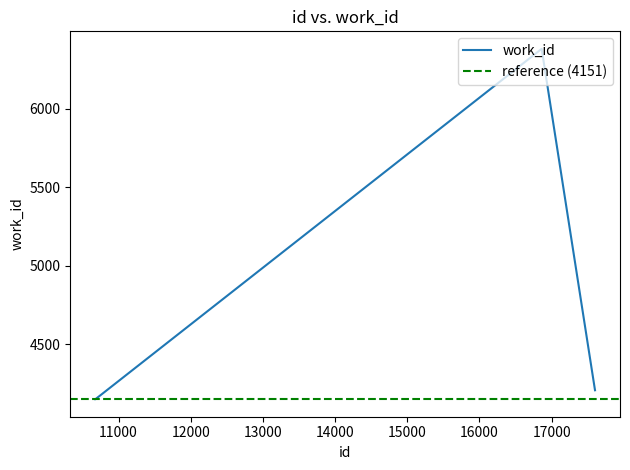

The value at 10680 is 6893. True or false?

False